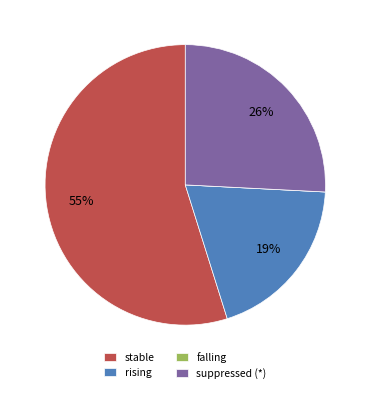

The rising slice represents 19% of the pie. True or false?

True